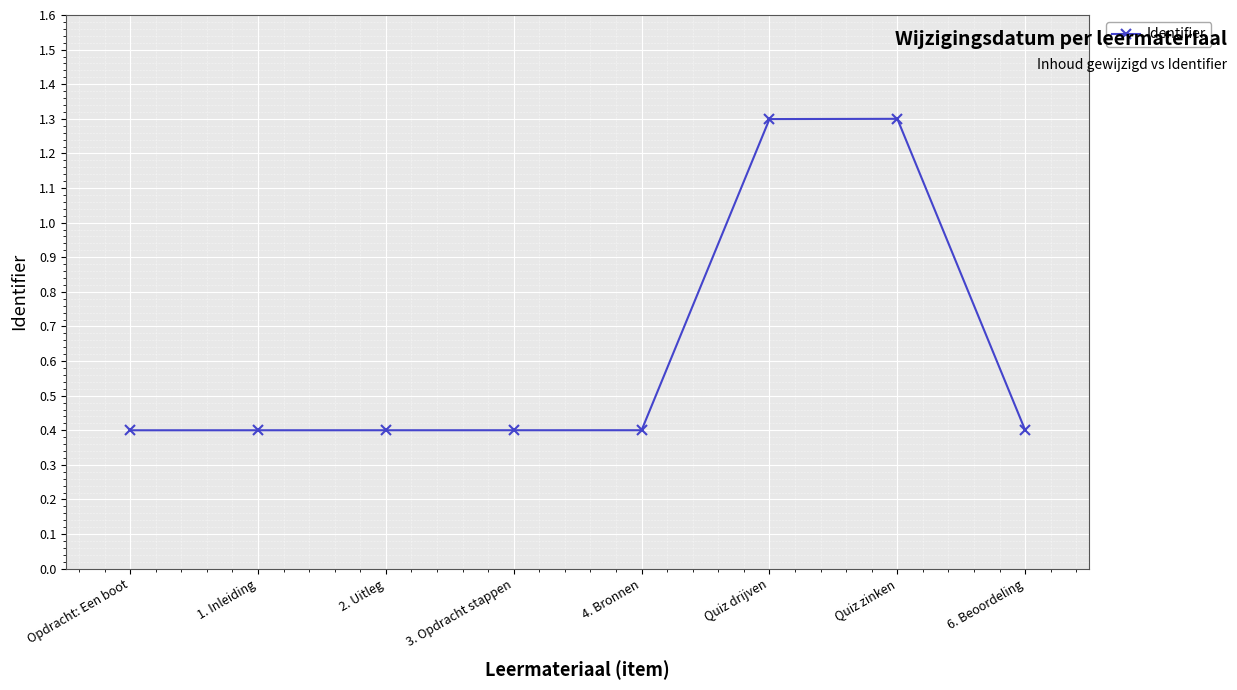

True or false: the data has more than 0 interior local peaks.

True